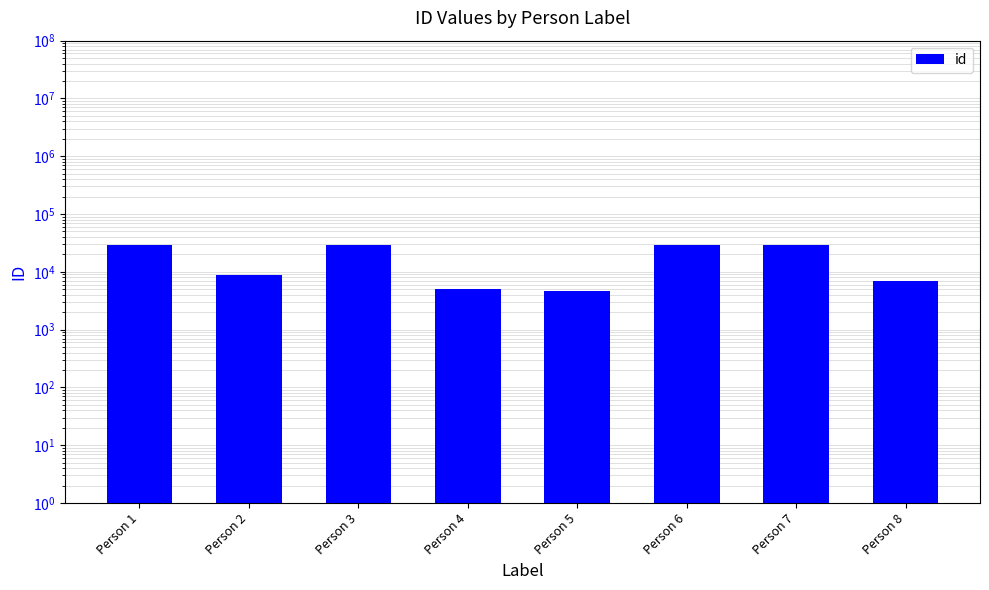

How many values exceed 29526?

3